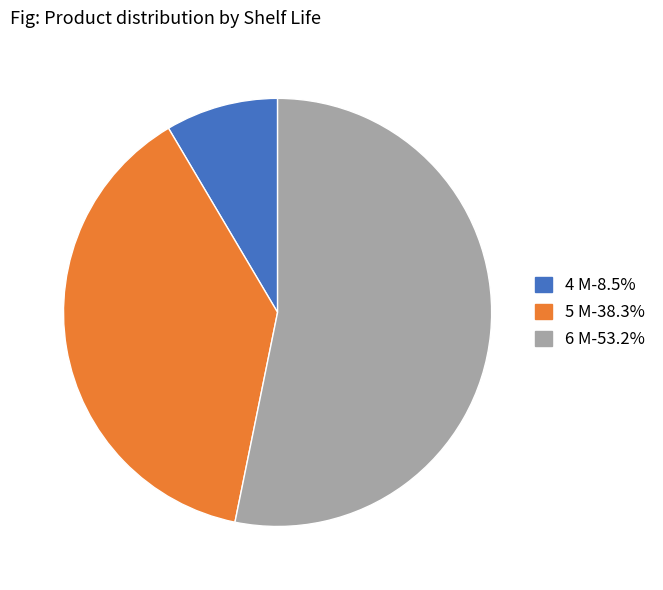

Is there a majority slice in this chart?

Yes